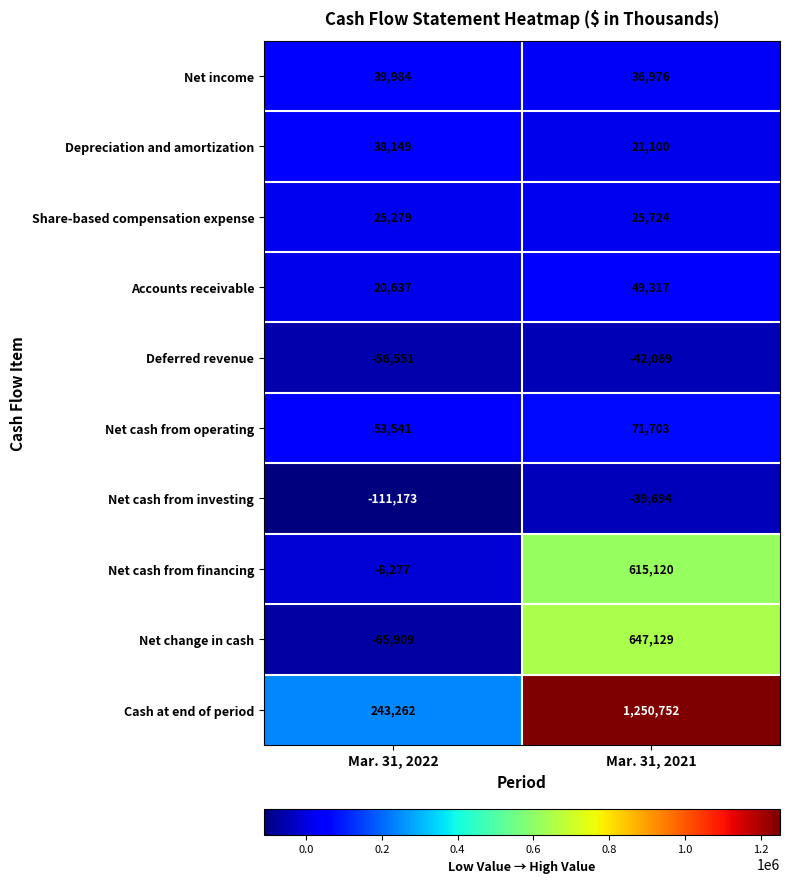

Is the value of Share-based compensation expense at Mar. 31, 2022 greater than the value of Depreciation and amortization at Mar. 31, 2022?

No